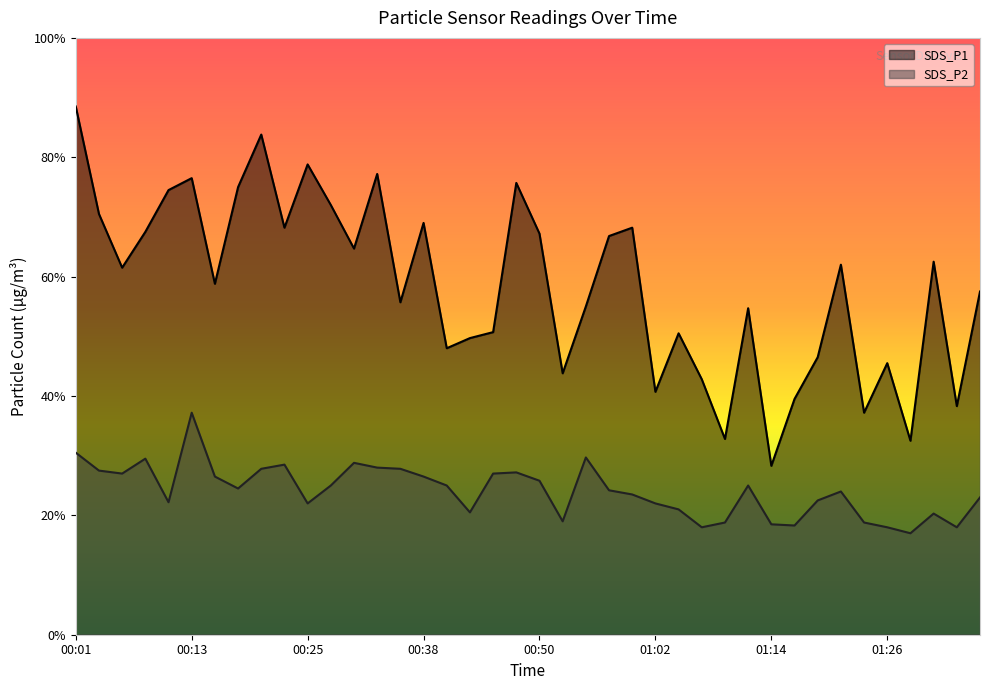

Rank the series by their maximum value, from lowest to highest.

SDS_P2, SDS_P1